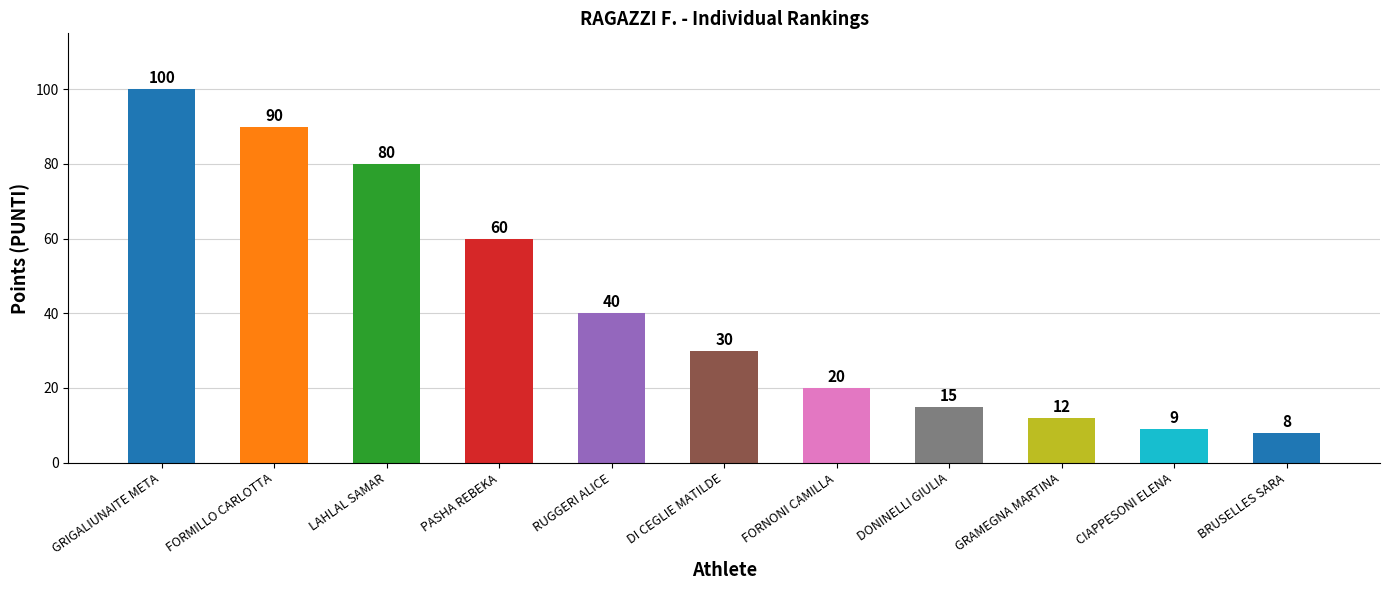

Are the bars horizontal?

No